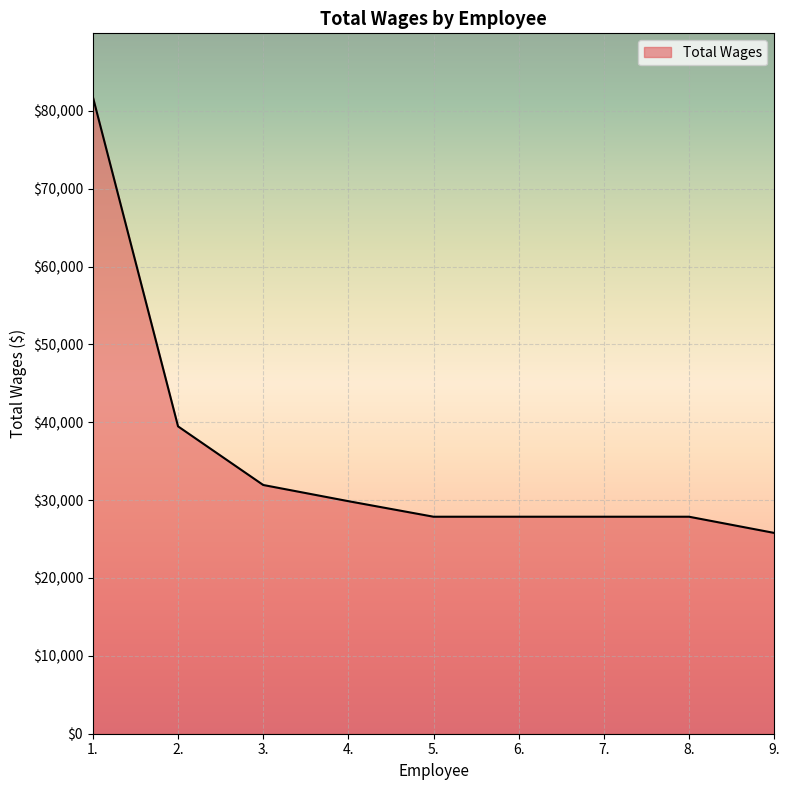

Does the chart display data point markers on the line(s)?

No